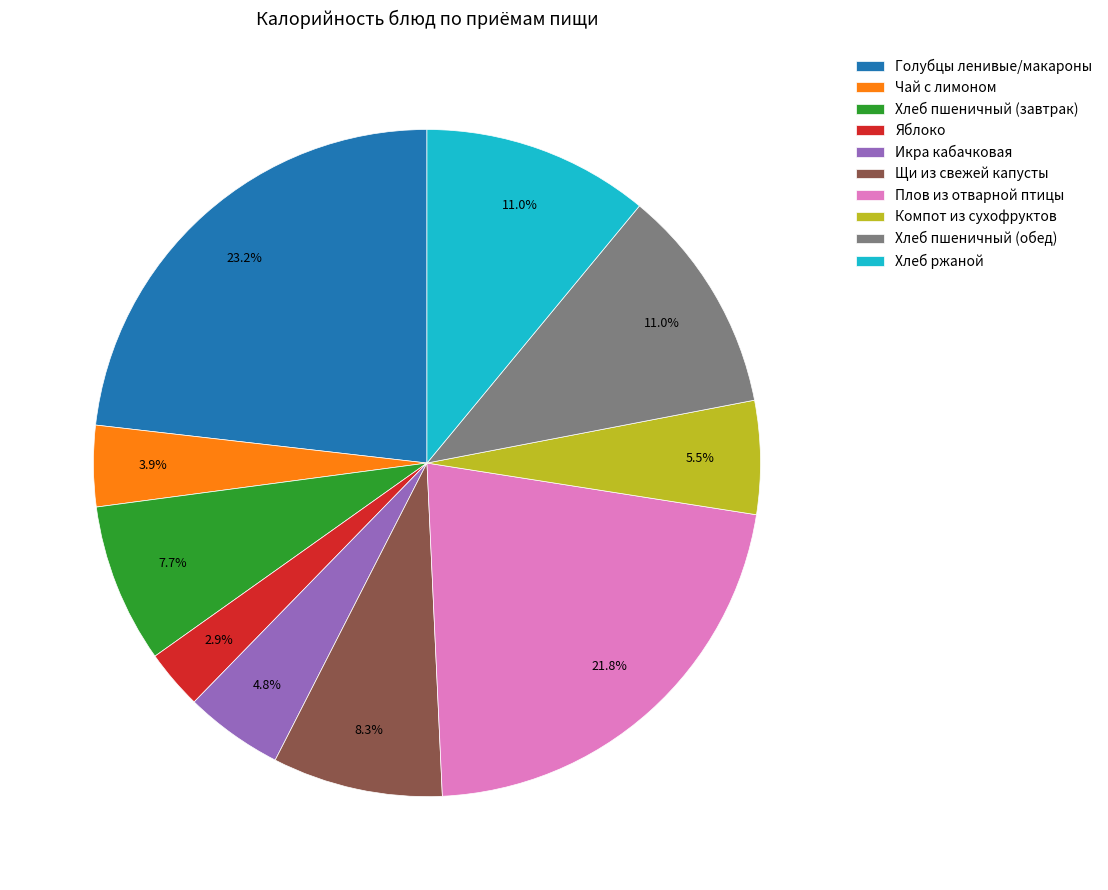

Combined, what portion of the pie is Голубцы ленивые/макароны and Плов из отварной птицы?

45.0%